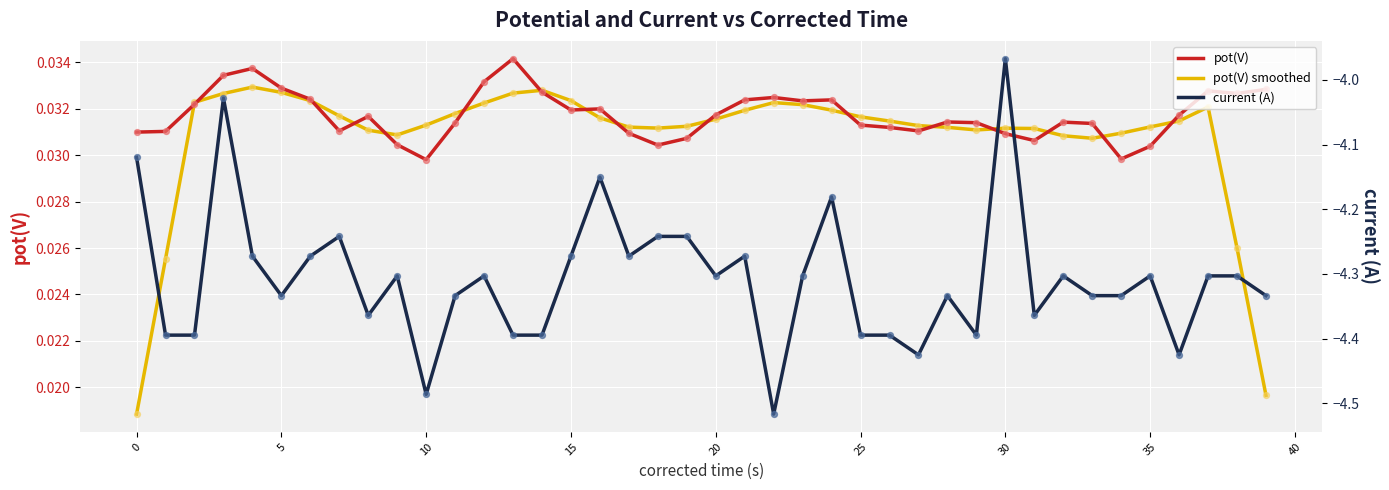

Is the value of current (A) at 30 greater than the value of pot(V) smoothed at 22?

No